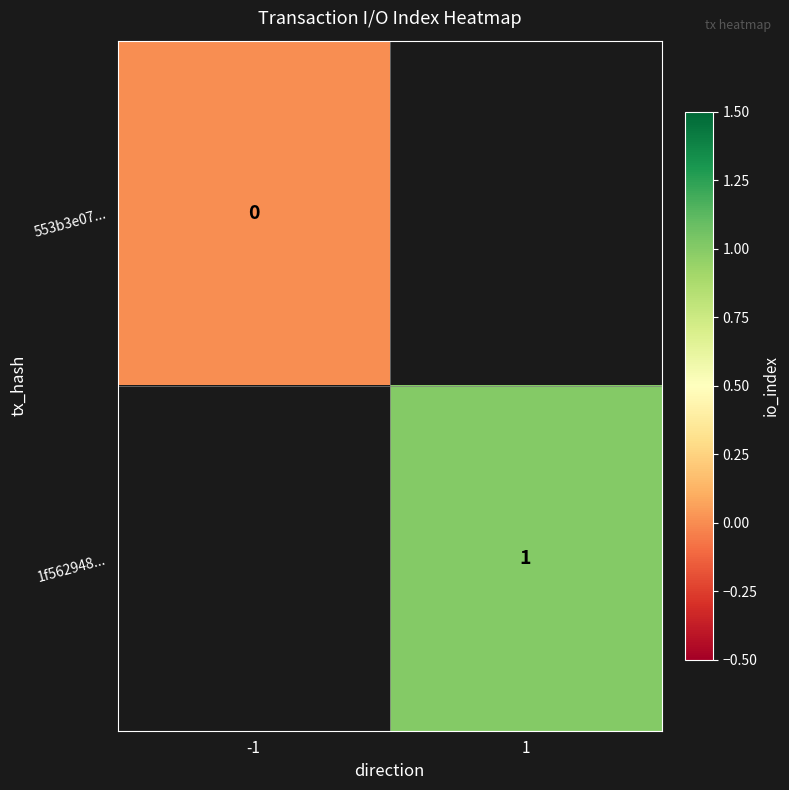

Is it true that 1f562948... equals 1 at 1?

True